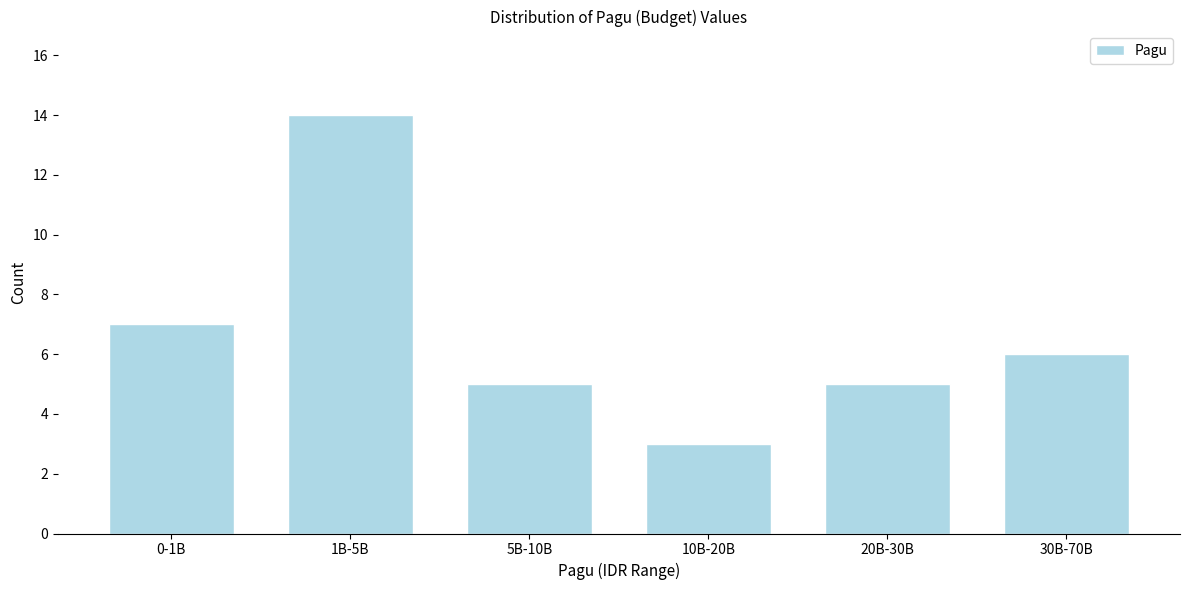

Reading left to right, extract all data points from this chart.

0-1B=7	1B-5B=14	5B-10B=5	10B-20B=3	20B-30B=5	30B-70B=6